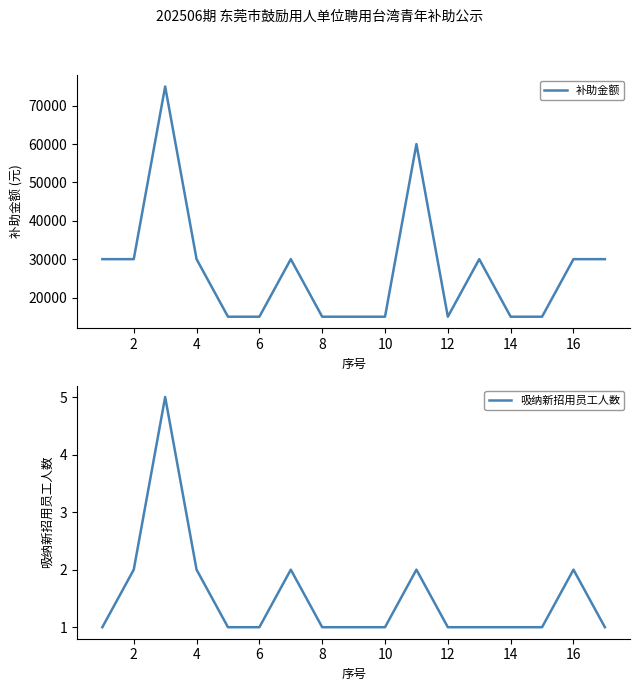

How many interior local peaks does the 吸纳新招用员工人数 series have?

4